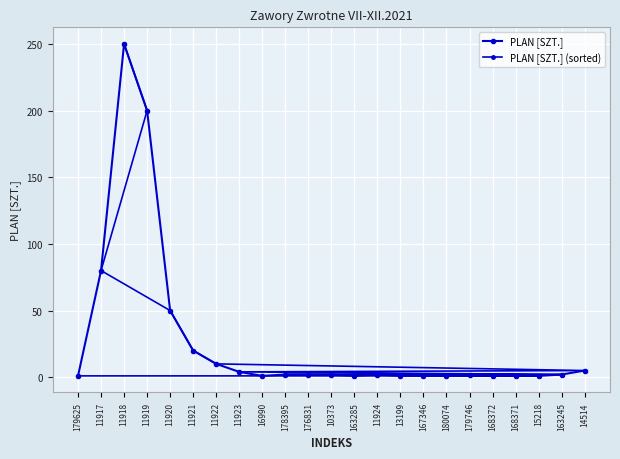

What is the value of the PLAN [SZT.] point at the 20th from the left?

1